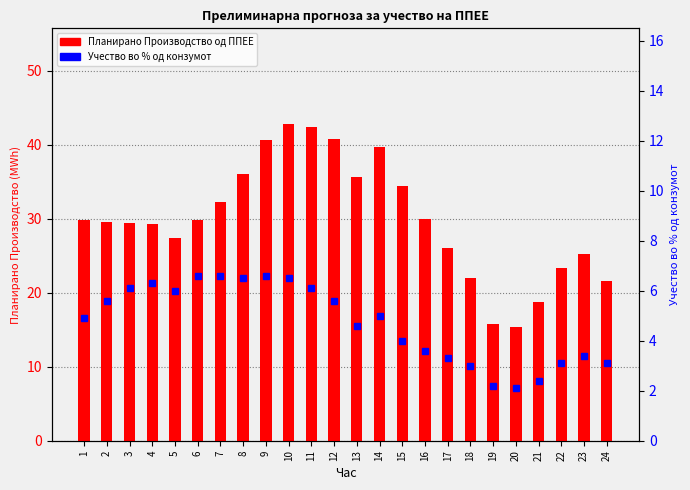

What is the minimum value shown in the chart?

2.1